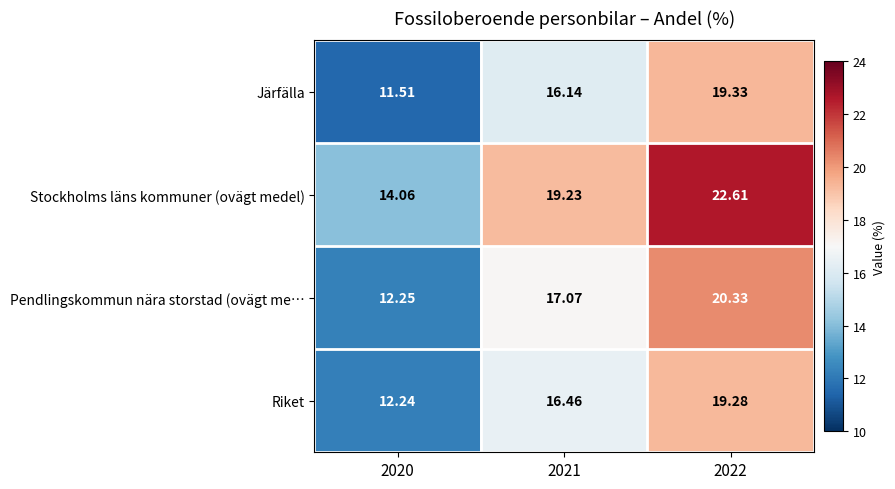

Which series has the largest total across all categories?

Stockholms läns kommuner (ovägt medel)